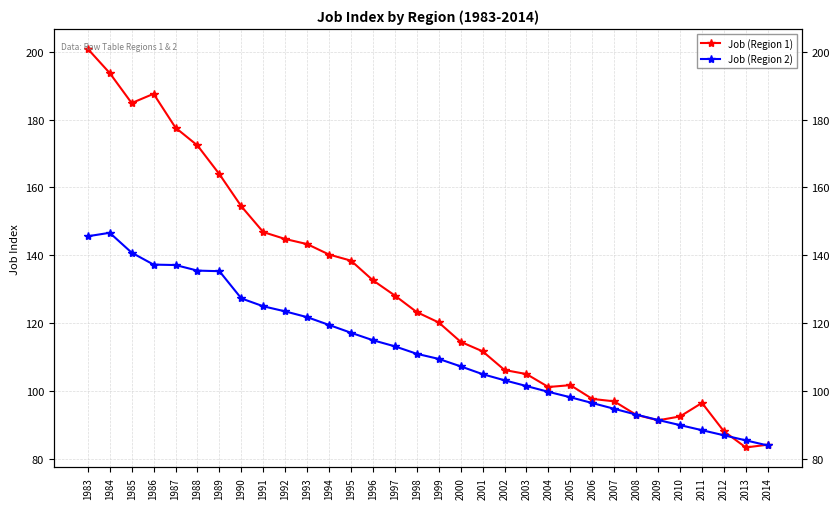

What is the sum of all Job (Region 1) values?

4117.9